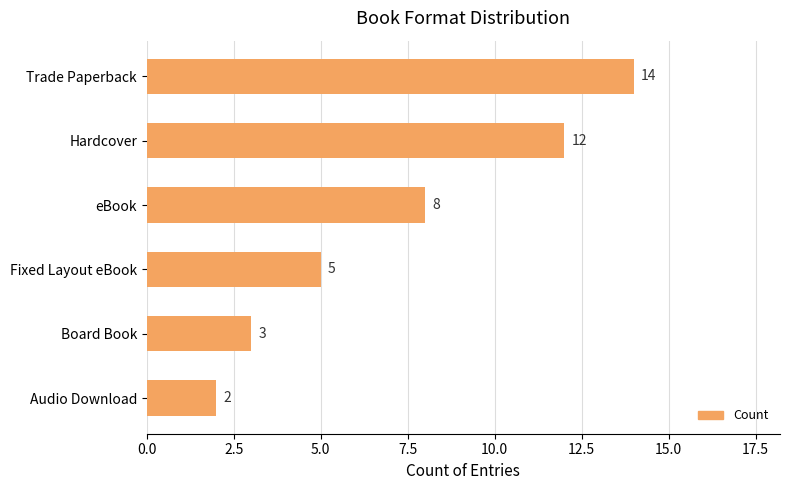

How many series are shown in this chart?

1